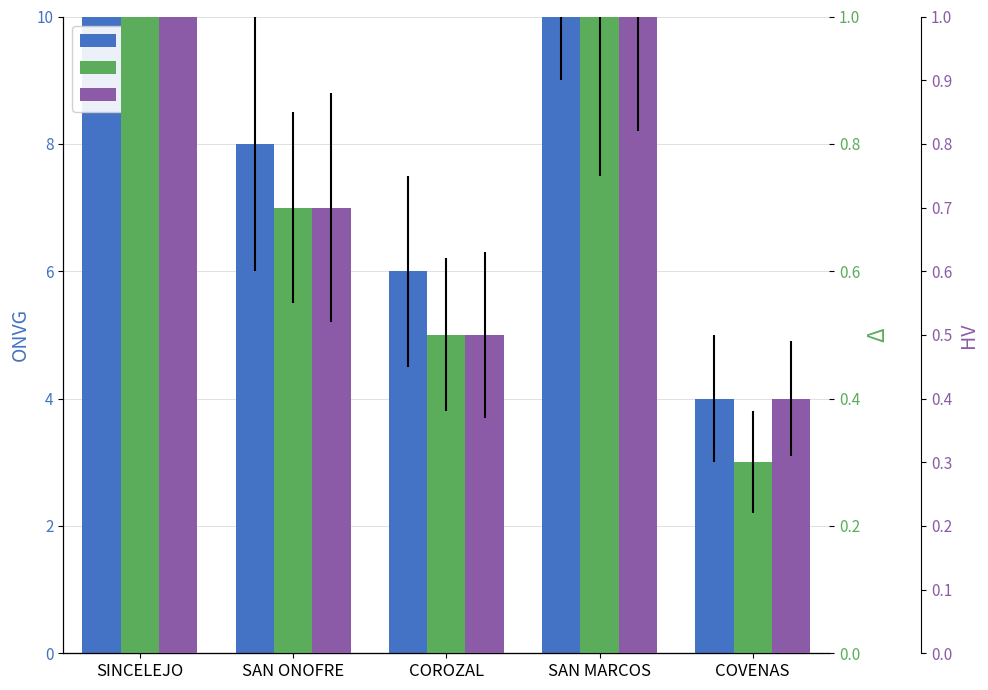

Reading left to right, list all the values displayed in this chart.

ONVG: SINCELEJO=45.0	SAN ONOFRE=8.0	COROZAL=6.0	SAN MARCOS=12.0	COVENAS=4.0
Delta: SINCELEJO=3.8	SAN ONOFRE=0.7	COROZAL=0.5	SAN MARCOS=1.0	COVENAS=0.3
HV: SINCELEJO=4.2	SAN ONOFRE=0.7	COROZAL=0.5	SAN MARCOS=1.1	COVENAS=0.4